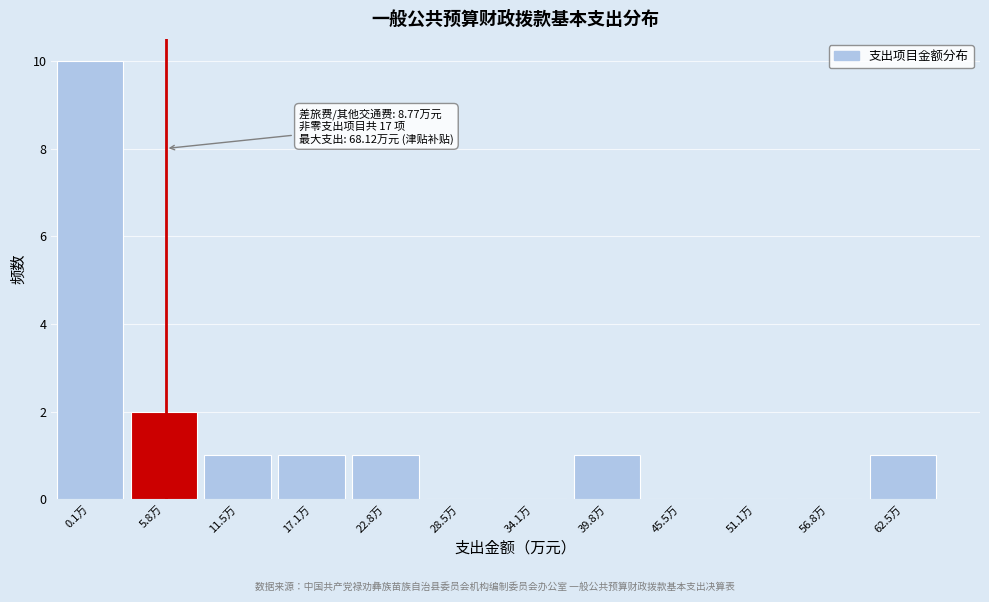

Reading right to left, list all the values displayed in this chart.

62.5万=1	56.8万=0	51.1万=0	45.5万=0	39.8万=1	34.1万=0	28.5万=0	22.8万=1	17.1万=1	11.5万=1	5.8万=2	0.1万=10